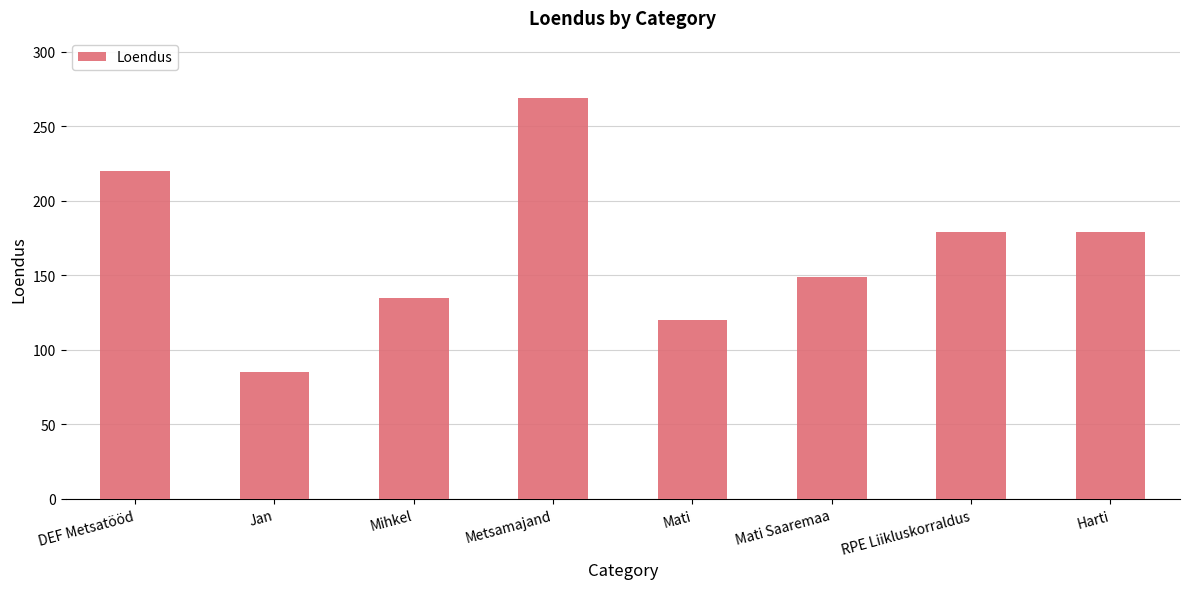

Reading right to left, transcribe all the data shown in this chart.

Harti=179	RPE Liikluskorraldus=179	Mati Saaremaa=149	Mati=120	Metsamajand=269	Mihkel=135	Jan=85	DEF Metsatööd=220